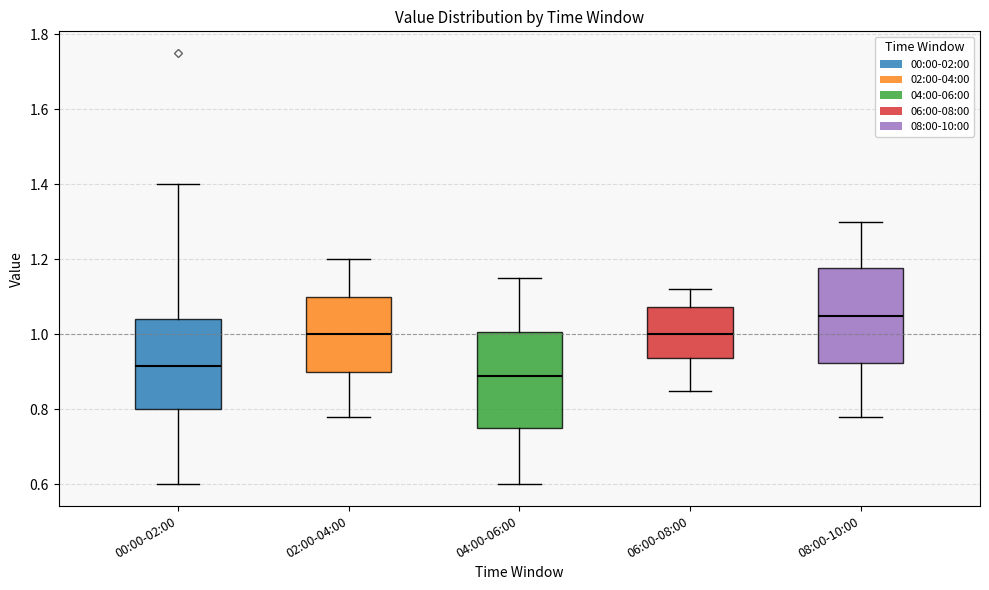

Where does the lower whisker of the box for 08:00-10:00 end on the y-axis? The values are not printed on the chart, so give them approximately, as read against the axis.

0.78